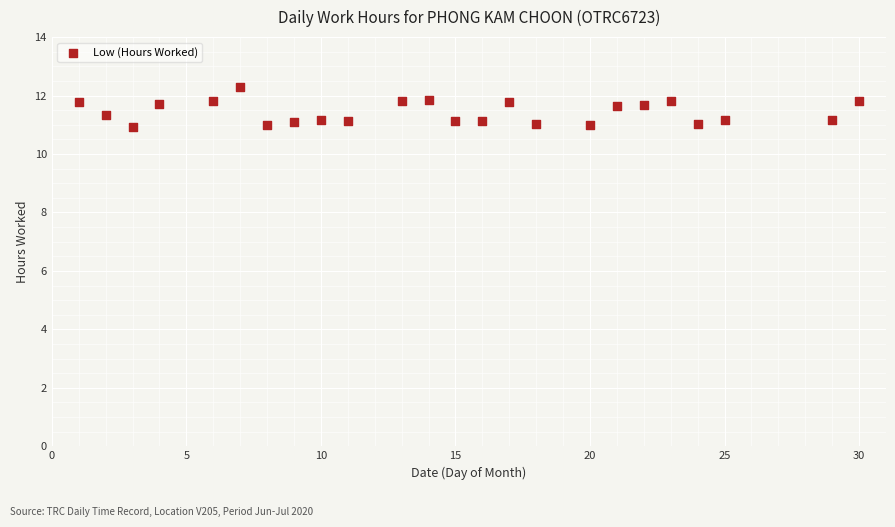

What is the range of X values (max minus min)?

29.0